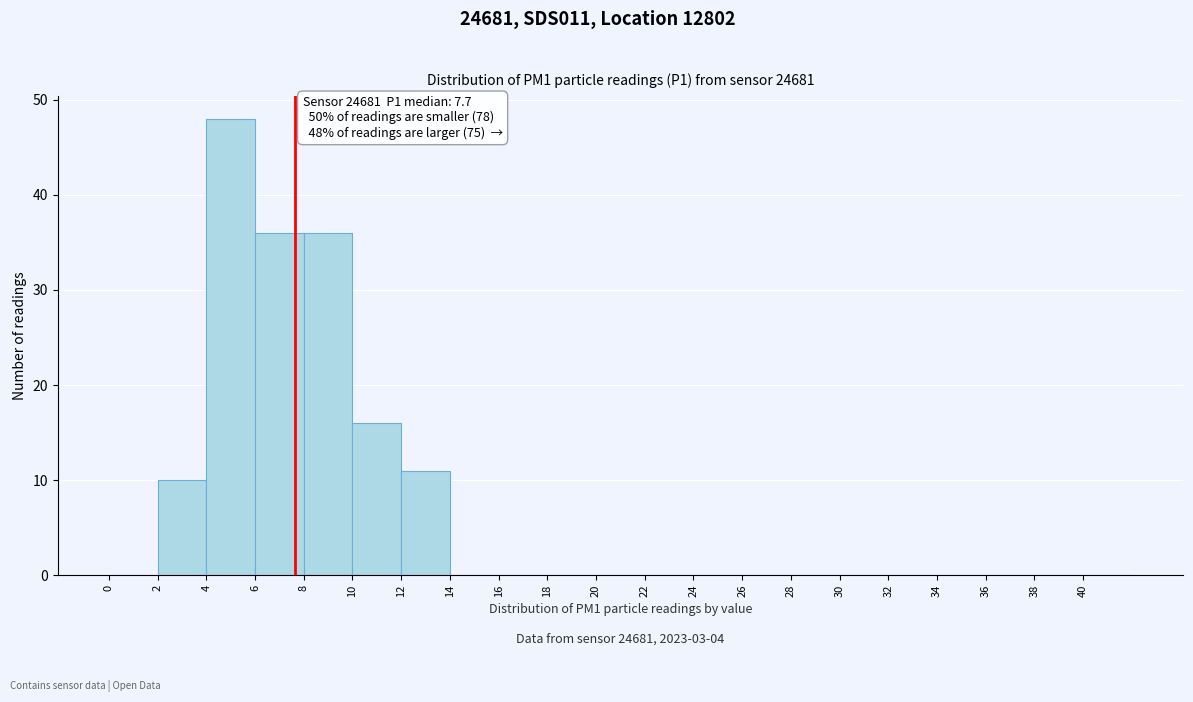

Over which range of the x-axis is the bar tallest?

4 to 6